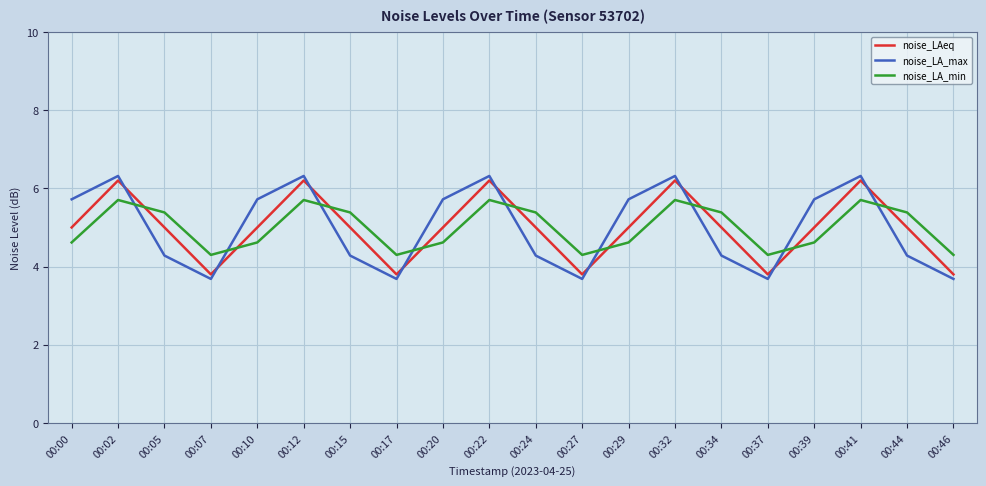

The value of noise_LA_max at 00:37 is 3.7. True or false?

True